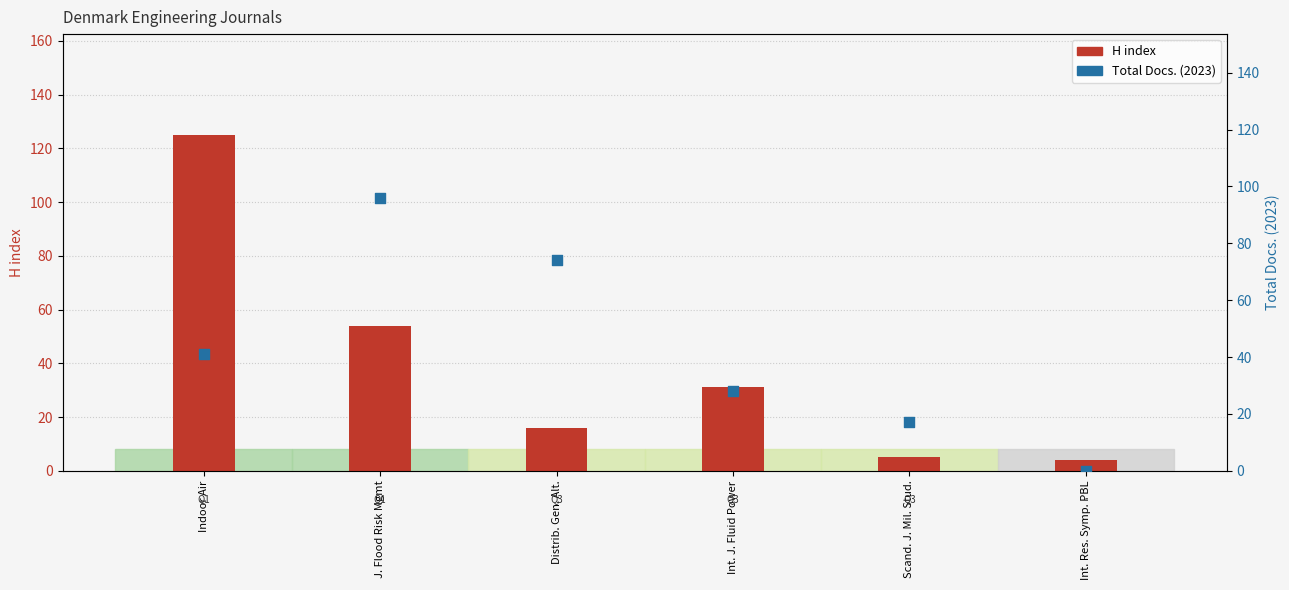

Which series has the largest total across all categories?

Total Docs. (2023)